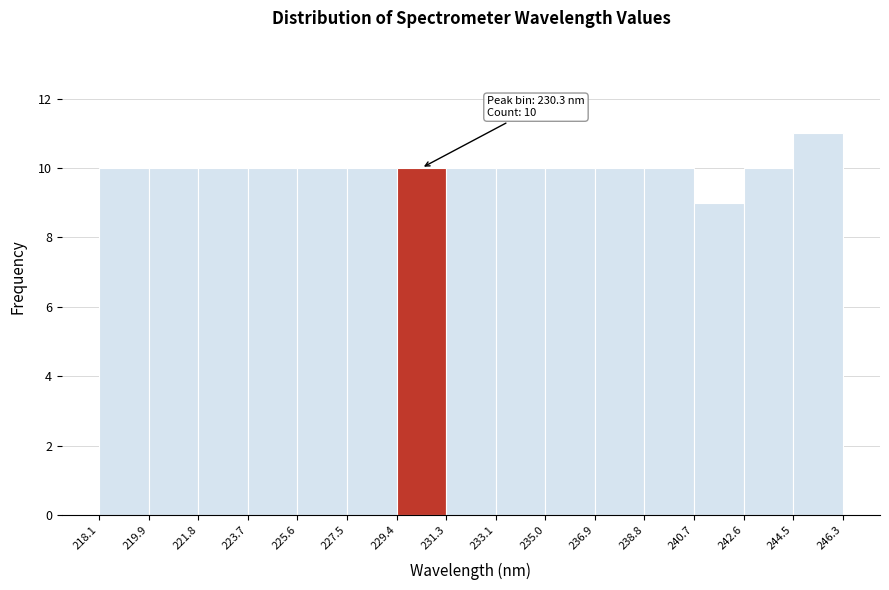

Over which range of the x-axis is the bar tallest?

244.5 to 246.3